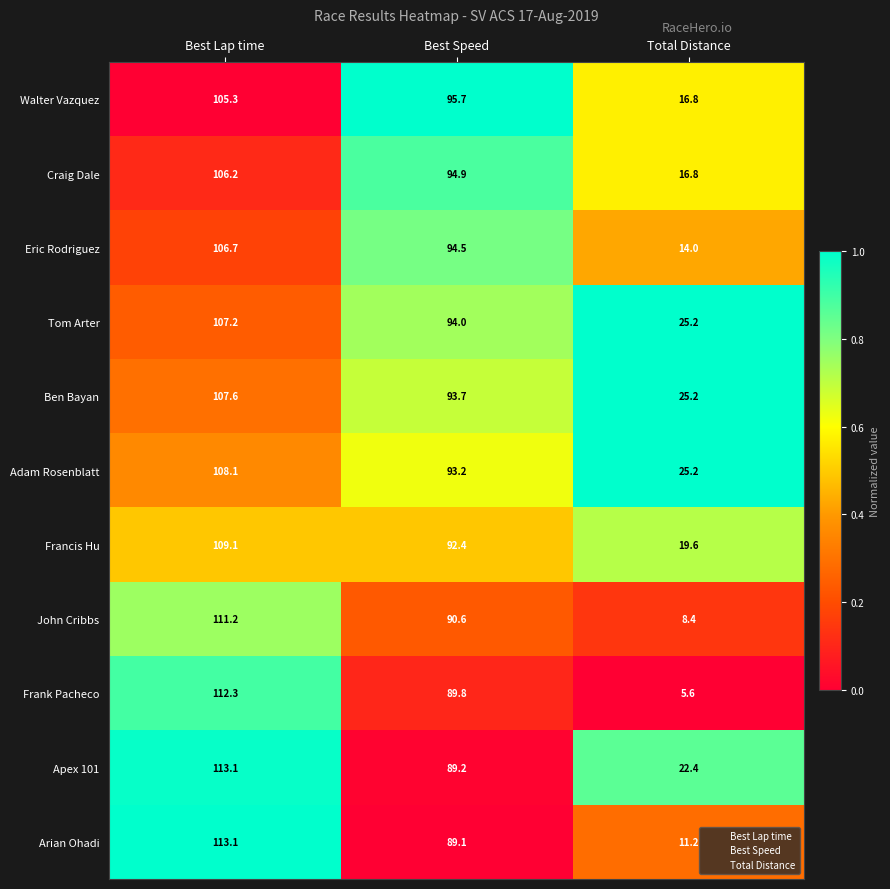

Is the value of Craig Dale at Best Speed greater than the value of Walter Vazquez at Total Distance?

Yes